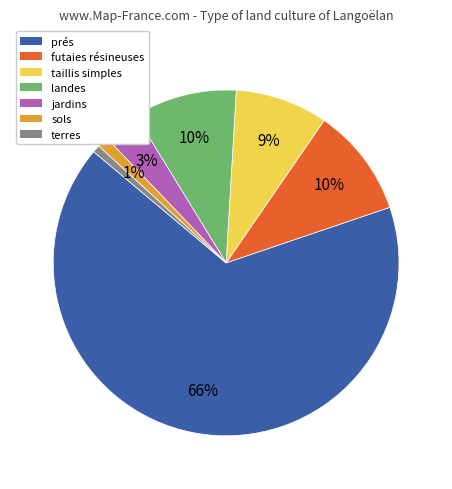

How many slices are in this pie chart?

7